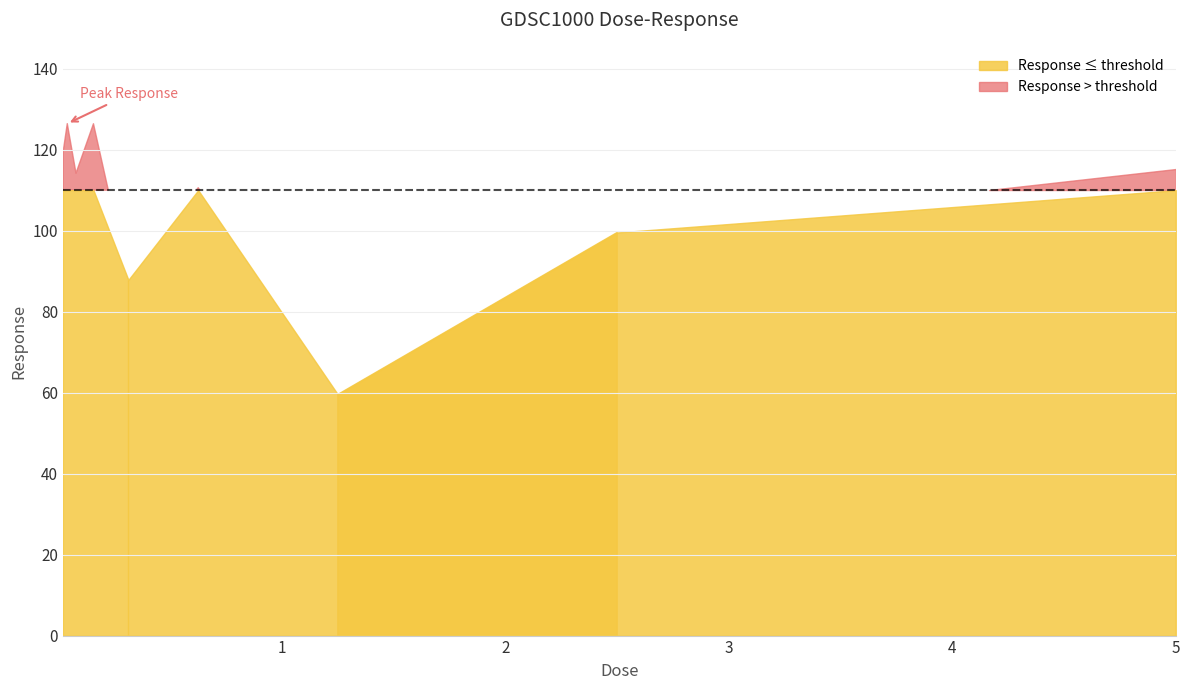

Reading left to right, transcribe all the data shown in this chart.

119.1	126.4	114.2	126.4	87.8	110.6	59.6	99.6	115.3